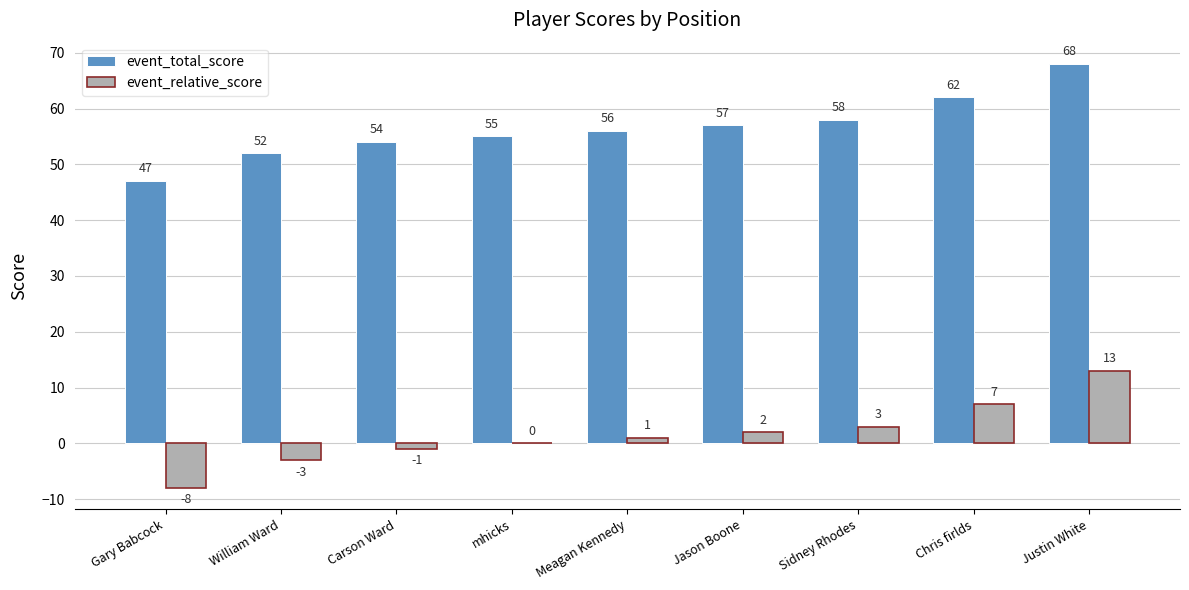

Is the value of event_total_score at William Ward greater than the value of event_relative_score at William Ward?

Yes